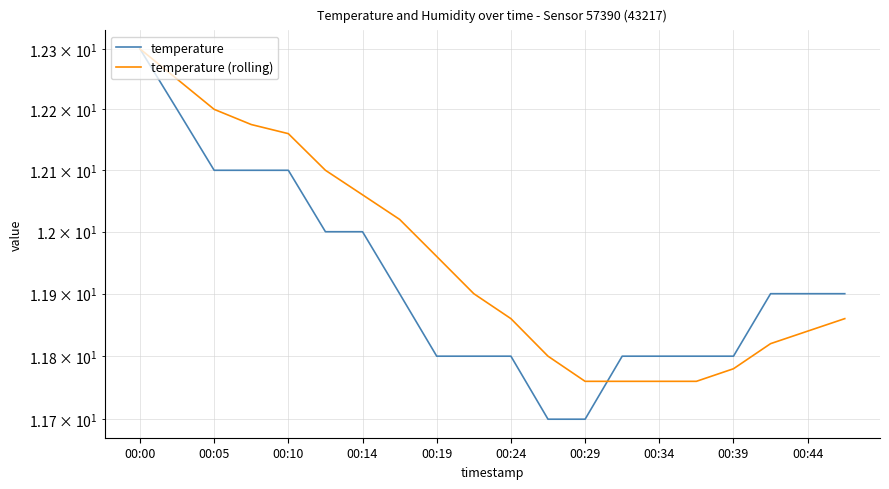

How many intersections are there between temperature and temperature (rolling)?

1